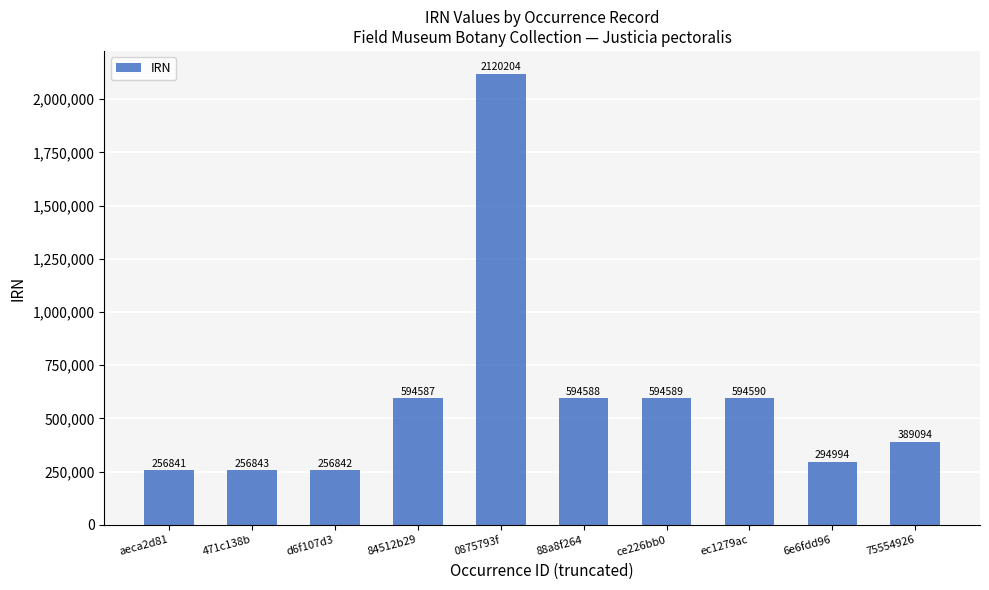

What is the ratio of the value at d6f107d3 to the value at 75554926?

0.7